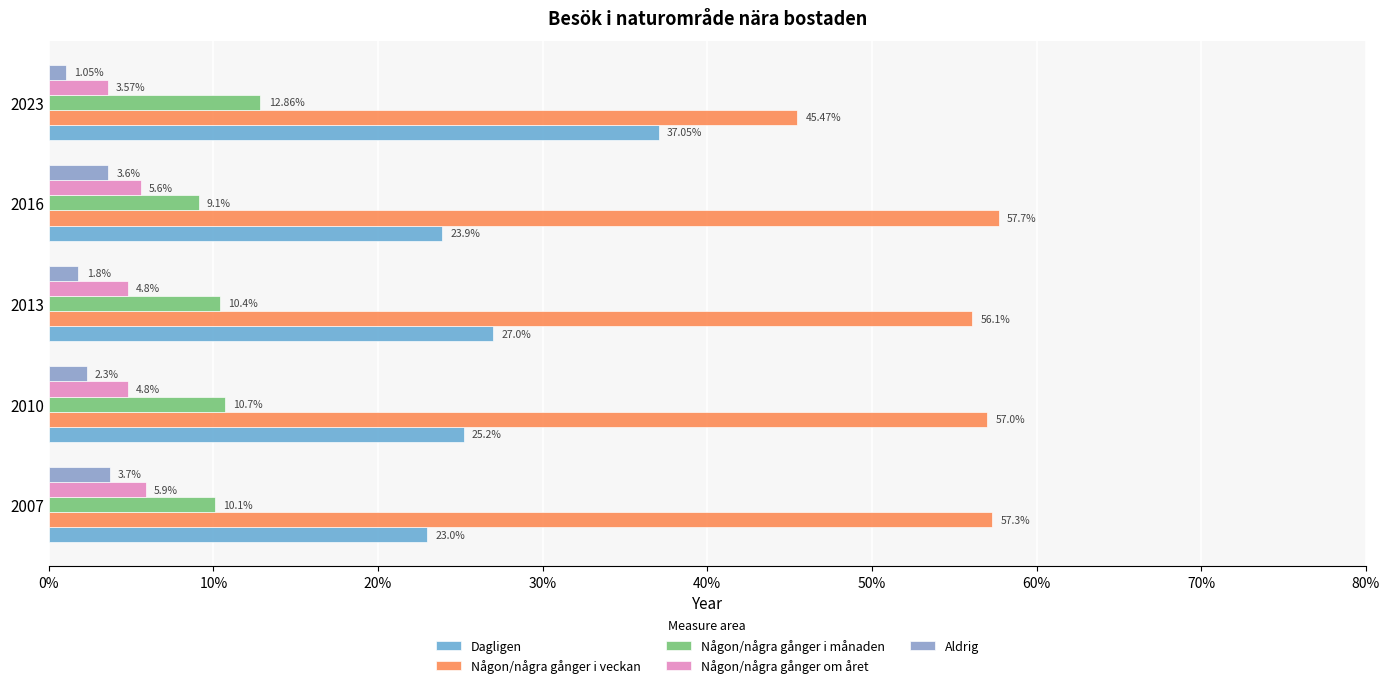

How many categories are shown in the chart?

5